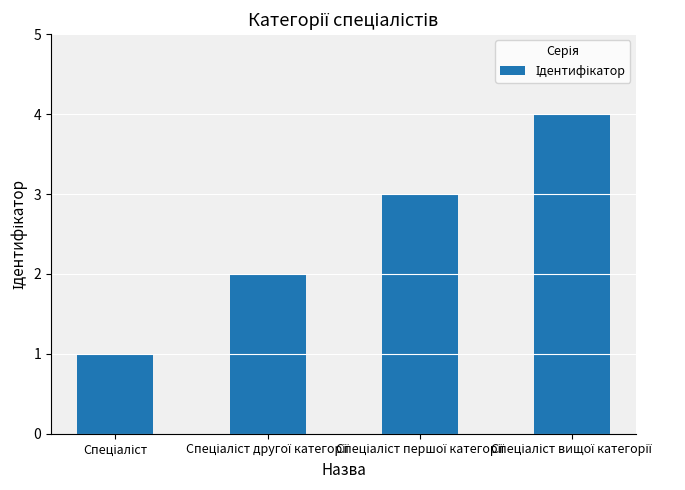

What is the difference between the maximum and minimum values?

3